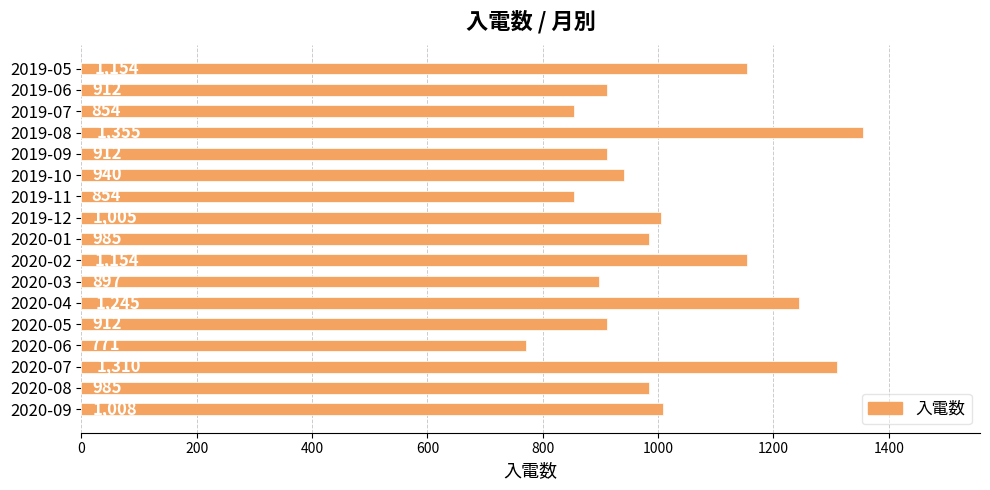

What is the average value?

1015